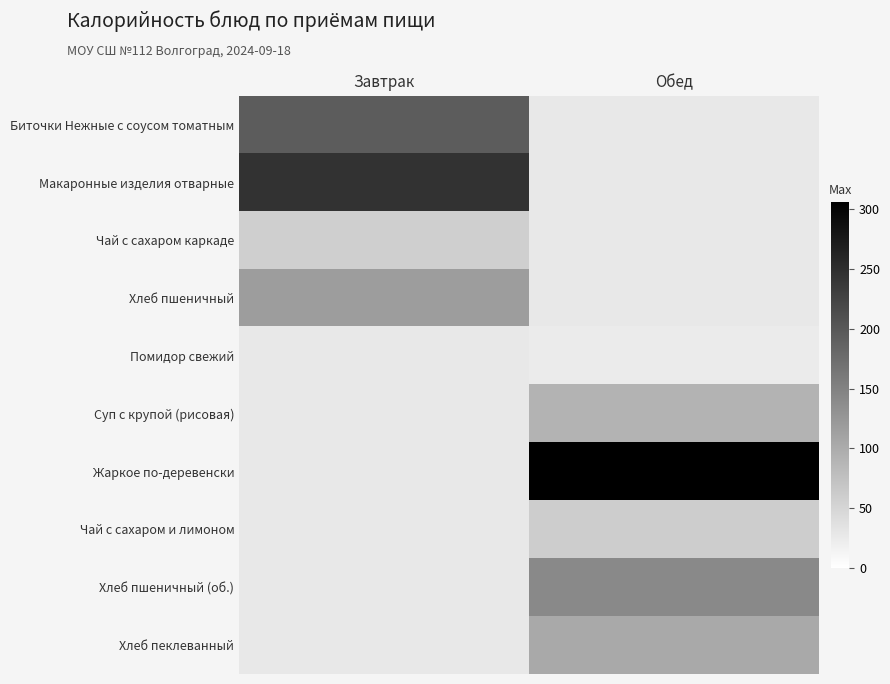

What is the greatest value displayed?

306.3